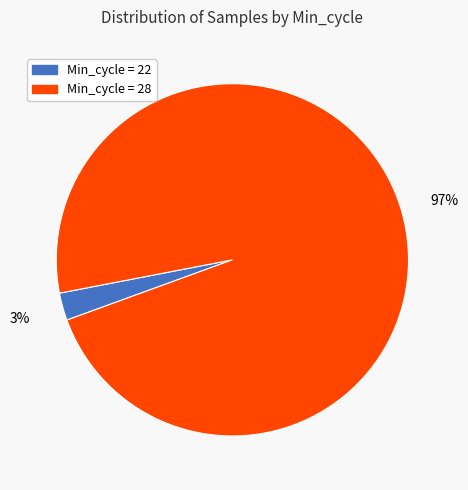

Is there any slice that represents more than half of the pie?

Yes